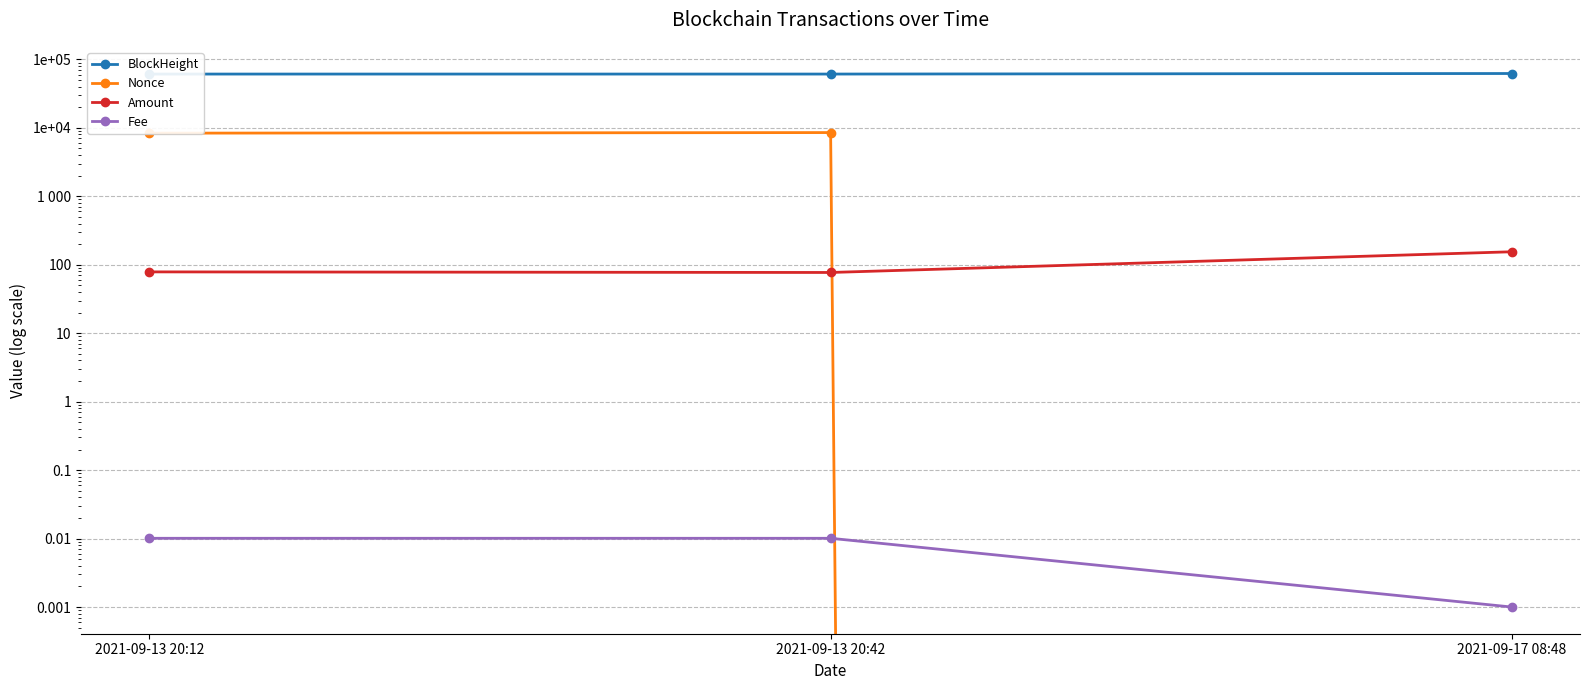

Between 2021-09-13 20:42 and 2021-09-13 20:12, which is larger?

2021-09-13 20:42